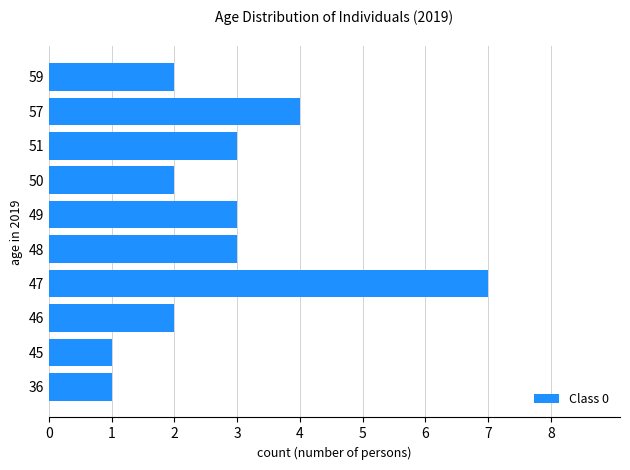

Does the chart contain stacked bars?

No